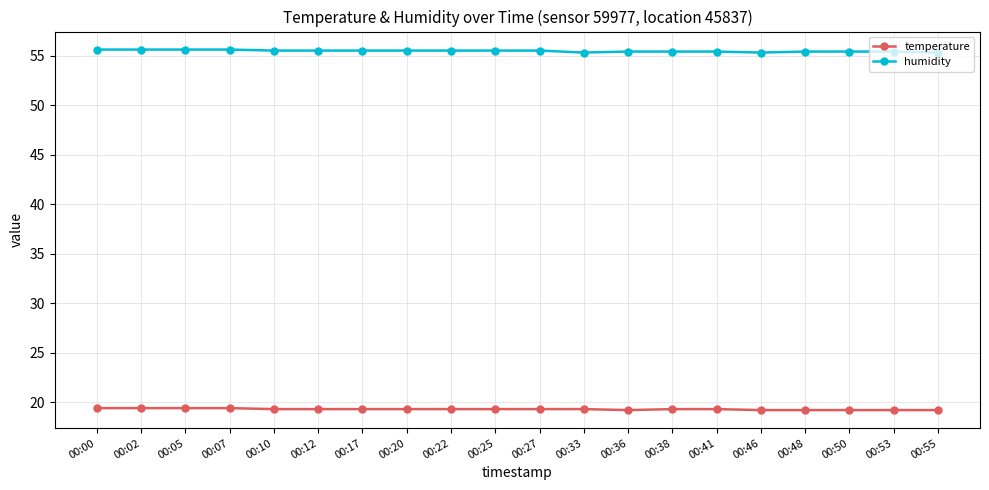

What is the highest value of the humidity series?

55.6